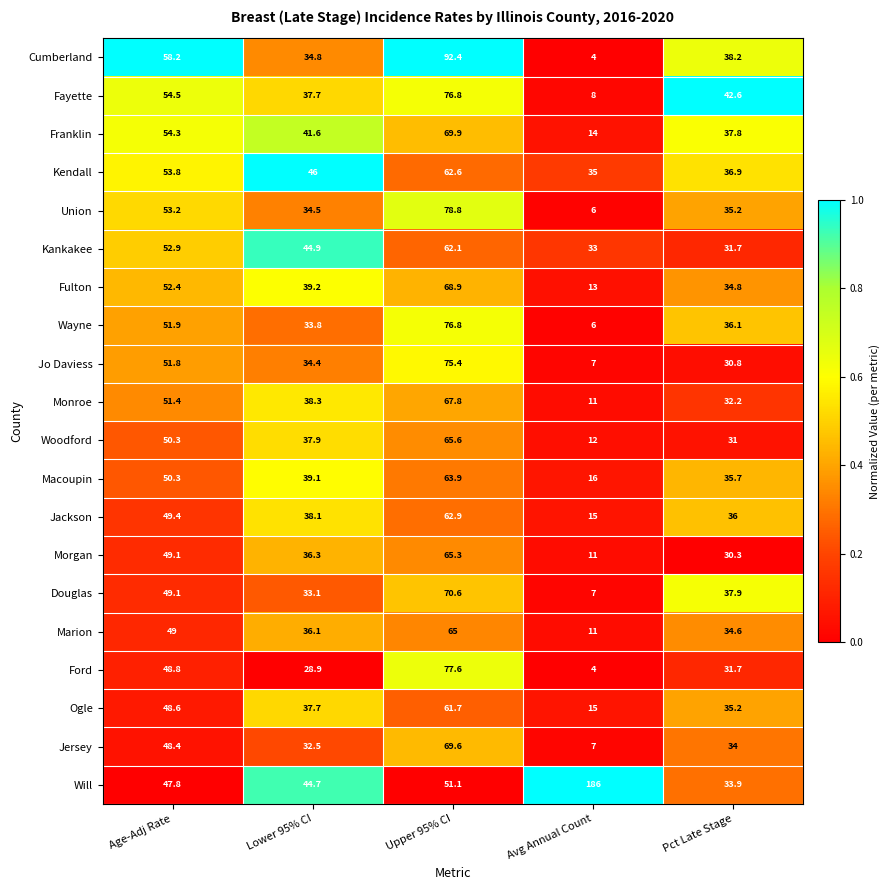

Rank the categories by Monroe value from lowest to highest.

Avg Annual Count, Pct Late Stage, Lower 95% CI, Age-Adj Rate, Upper 95% CI